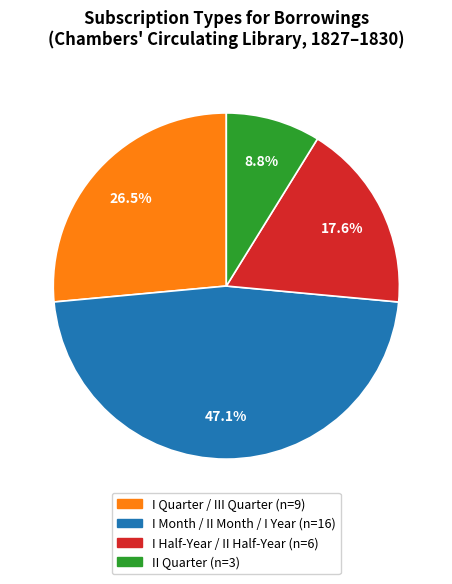

Is there a majority slice in this chart?

No